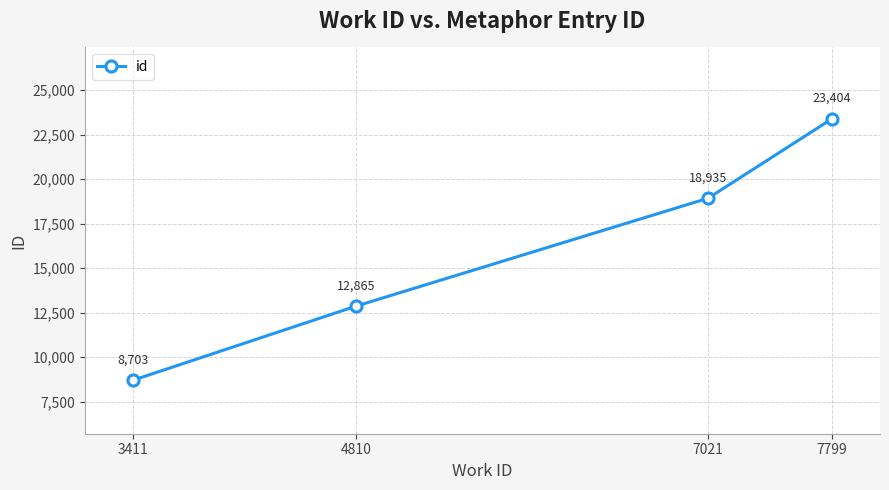

At which label is the value closest to 16053?

7021